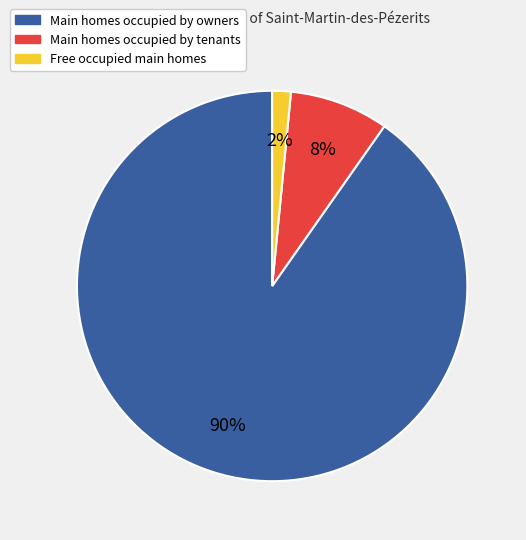

To the nearest percent, what is the average slice percentage?

33%